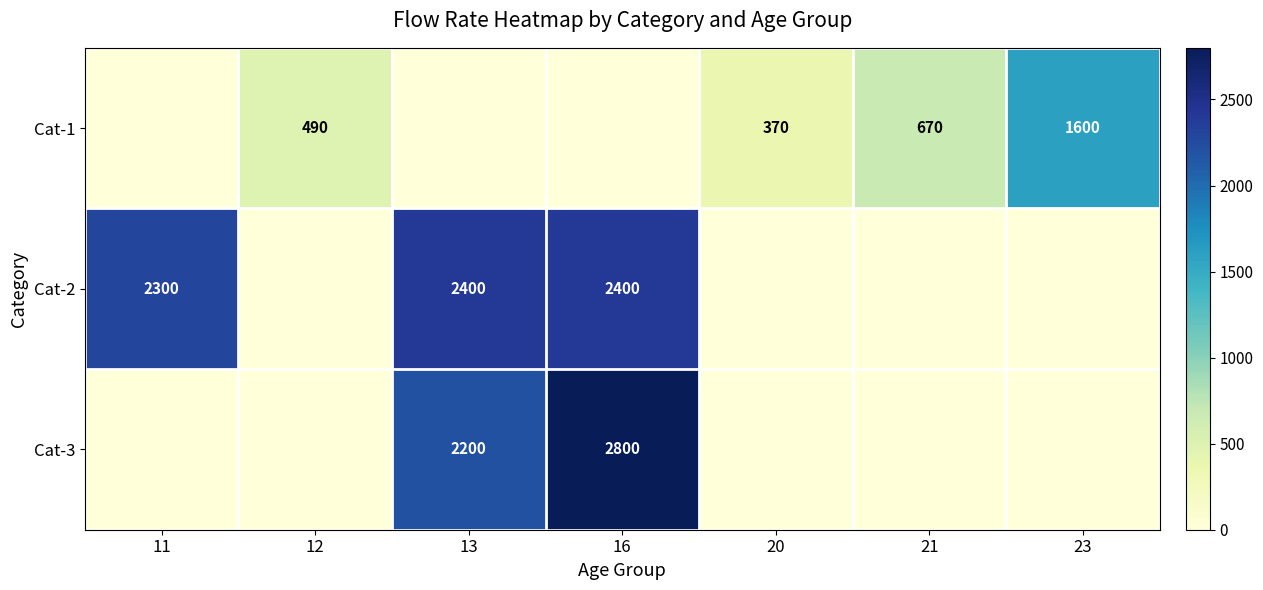

True or false: Cat-1 has a value of 99 at 20.

False